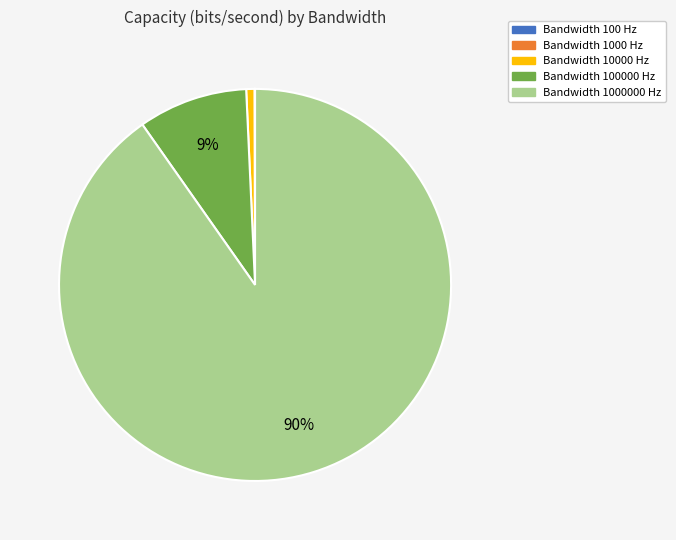

To the nearest percent, what is the average slice percentage?

20%